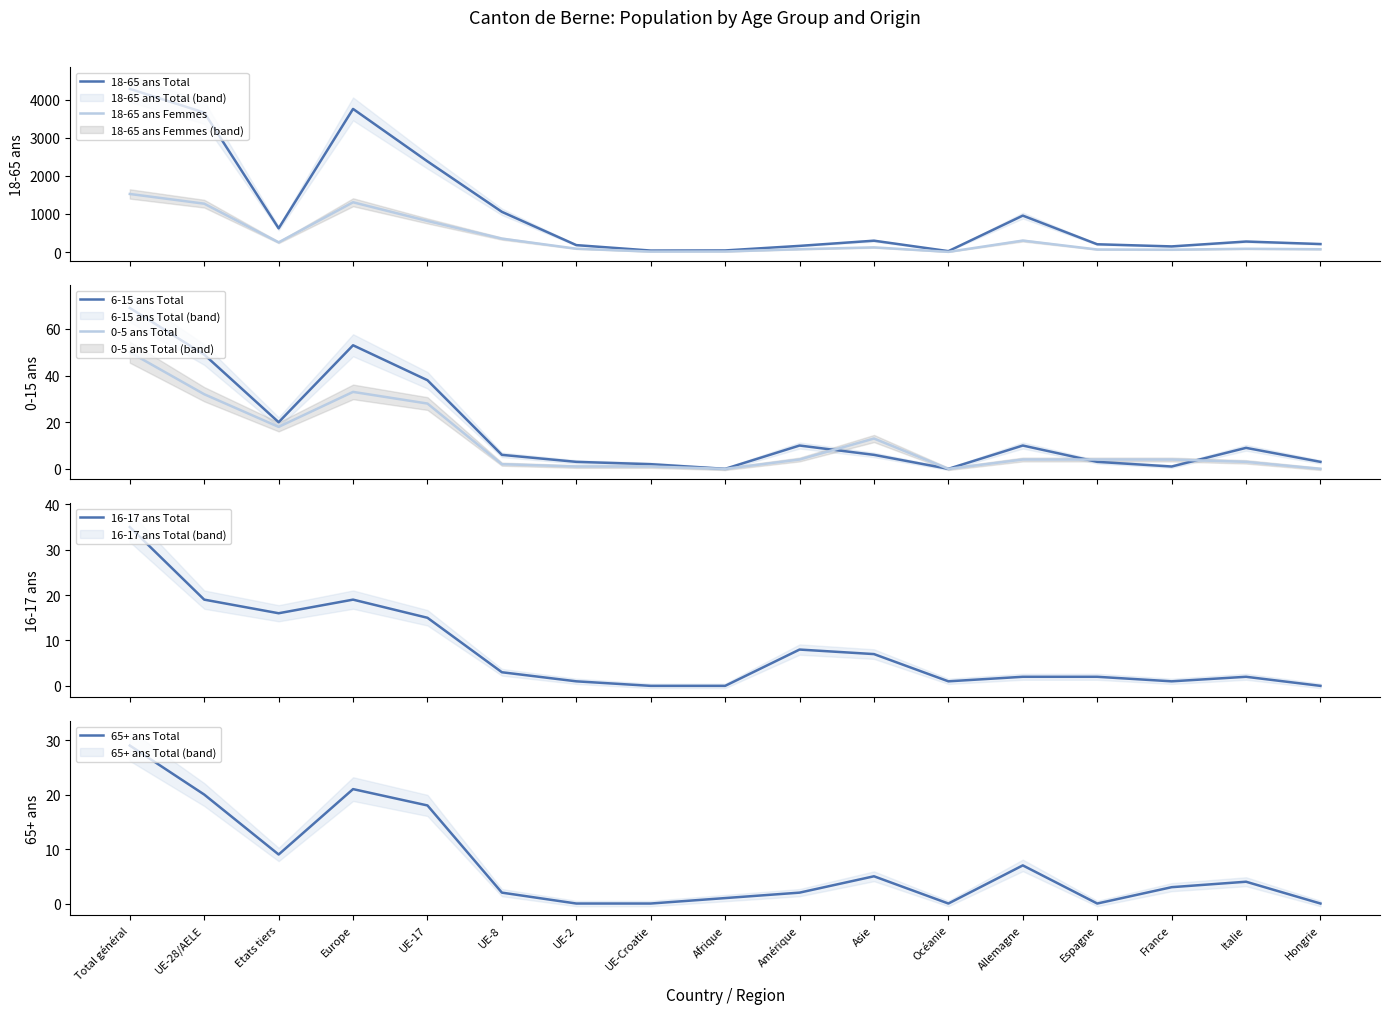

Between Total général and Allemagne, which series saw the biggest shift?

18-65 ans Total